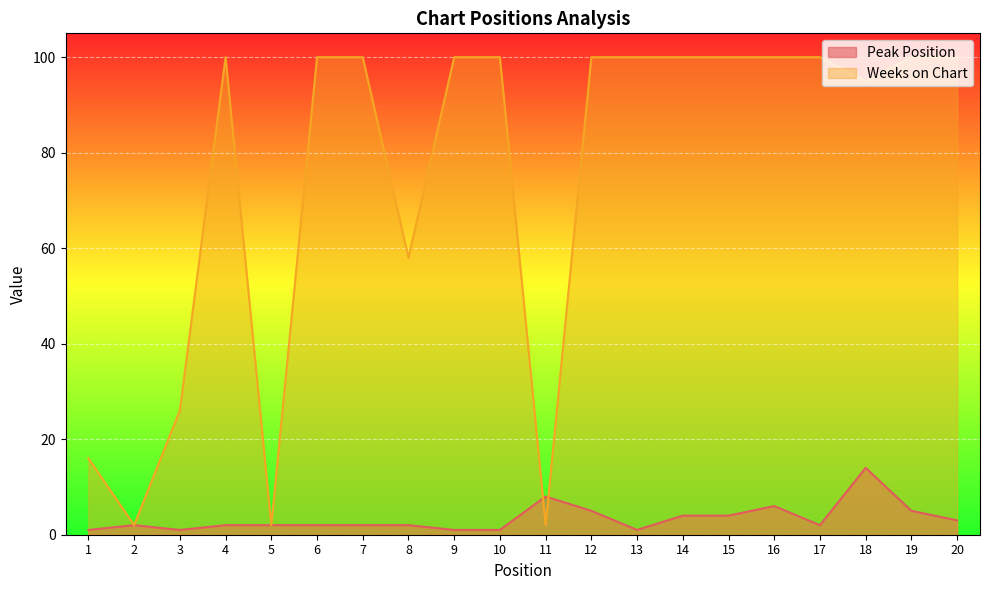

After their last crossing, which series has the higher values: Weeks on Chart or Peak Position?

Weeks on Chart